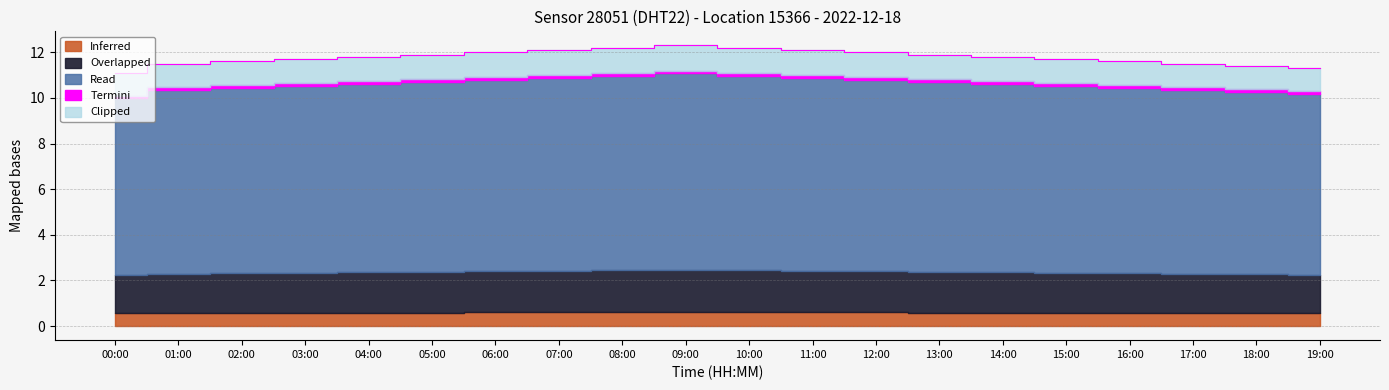

Reading left to right, extract all data points from this chart.

00:00=11.1	01:00=11.5	02:00=11.6	03:00=11.7	04:00=11.8	05:00=11.9	06:00=12.0	07:00=12.1	08:00=12.2	09:00=12.3	10:00=12.2	11:00=12.1	12:00=12.0	13:00=11.9	14:00=11.8	15:00=11.7	16:00=11.6	17:00=11.5	18:00=11.4	19:00=11.3